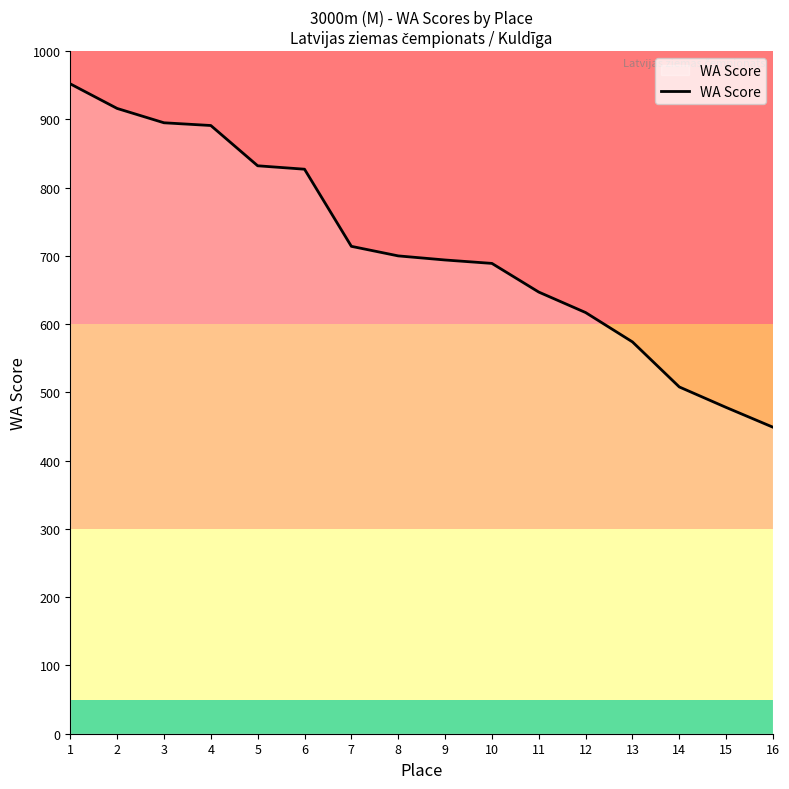

Reading left to right, extract all data points from this chart.

952	916	895	891	832	827	714	700	694	689	647	617	574	508	478	449